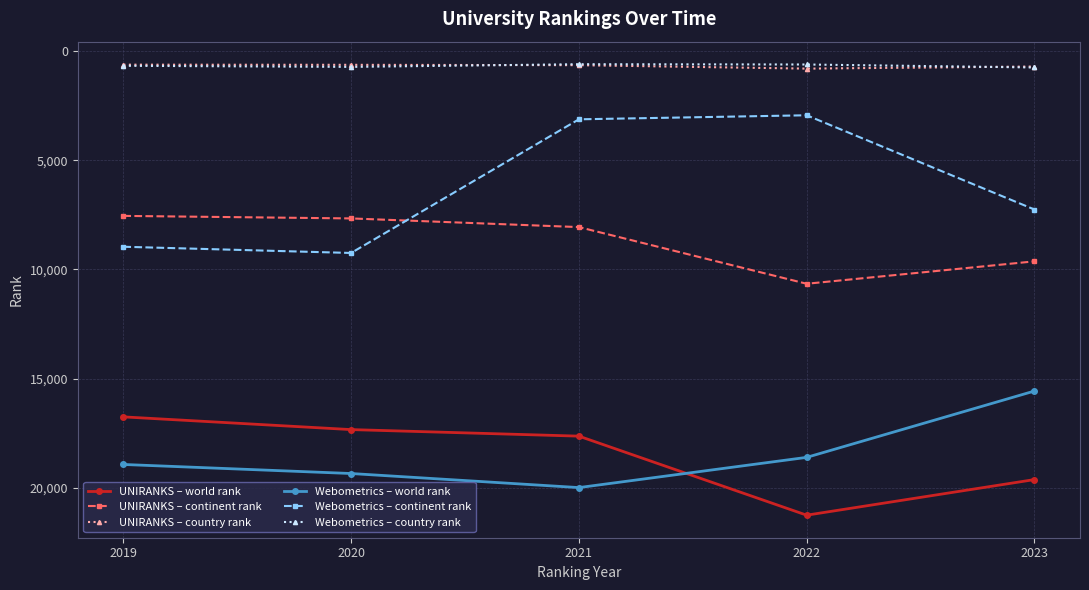

Where is the first local maximum for Webometrics – continent rank?

2020